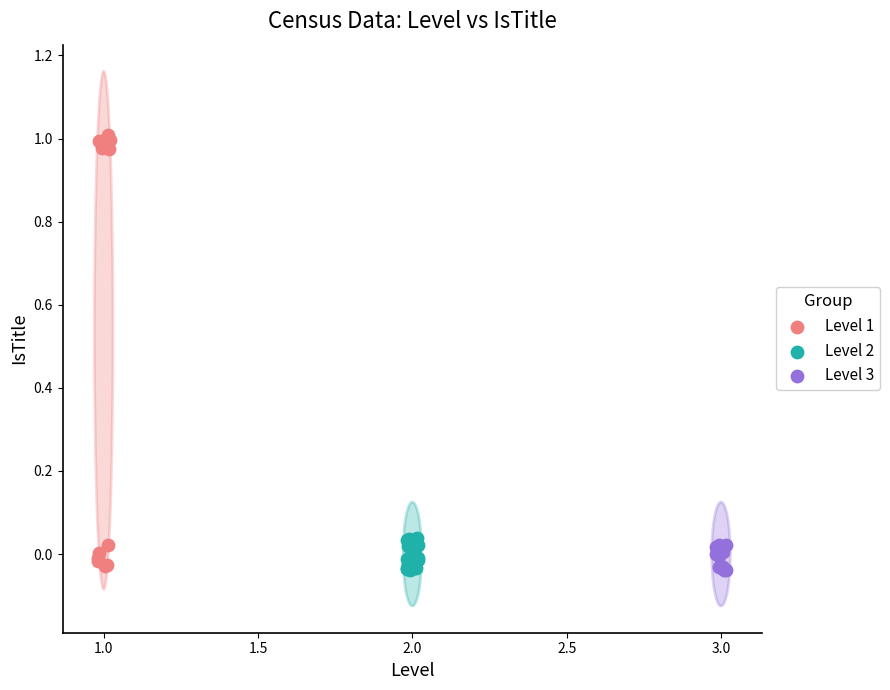

Which series has the widest spread of Y values?

Level 1